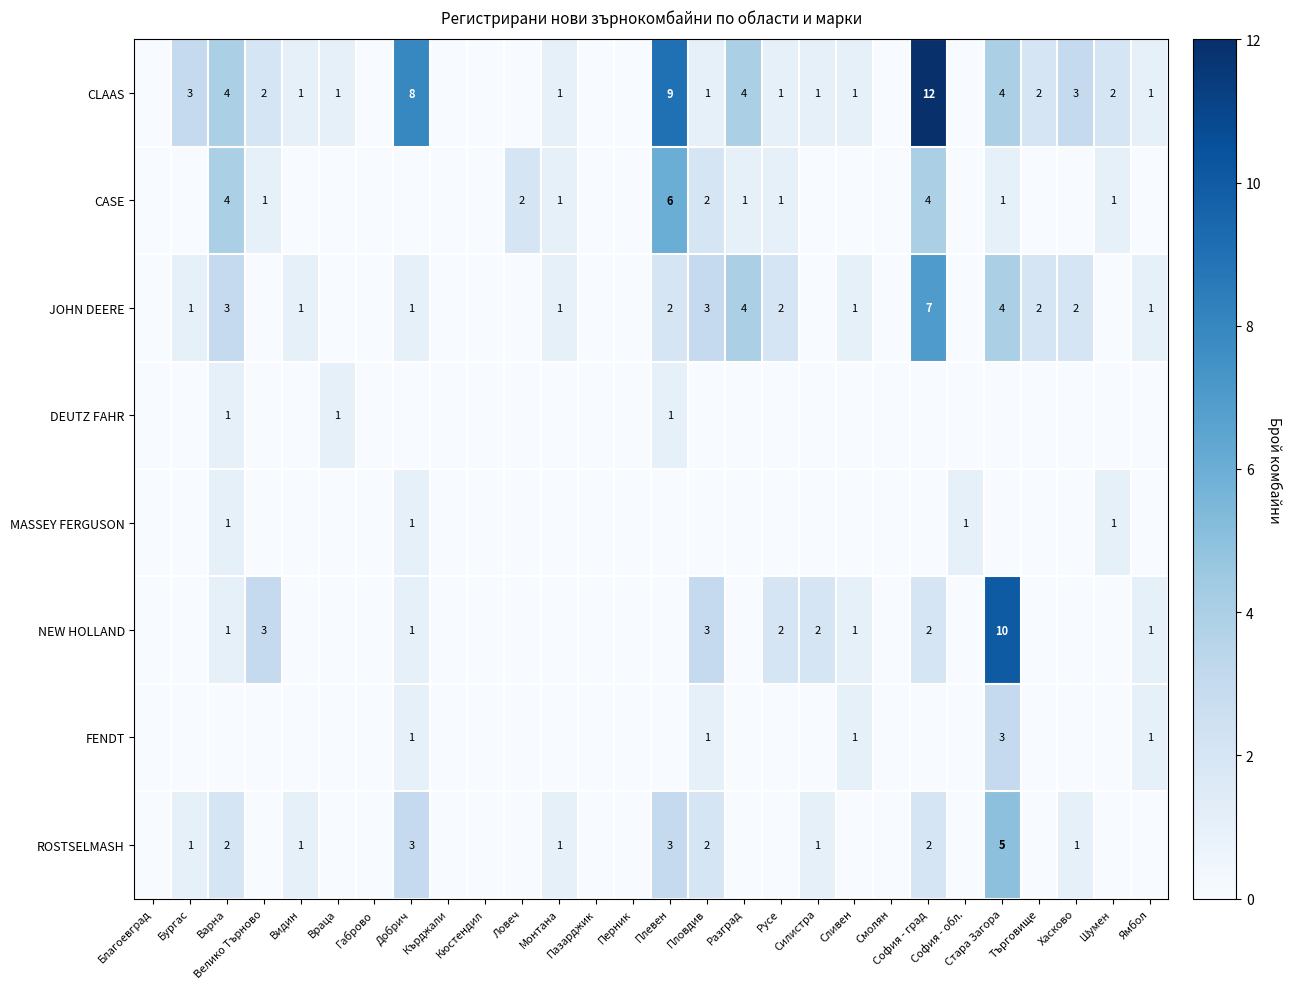

Is the value of CASE at София - град greater than the value of NEW HOLLAND at Добрич?

Yes